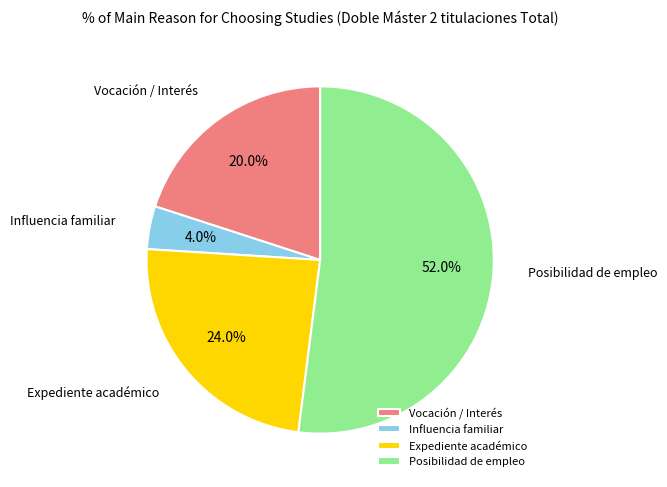

Rank the categories by value from highest to lowest.

Posibilidad de empleo, Expediente académico, Vocación / Interés, Influencia familiar